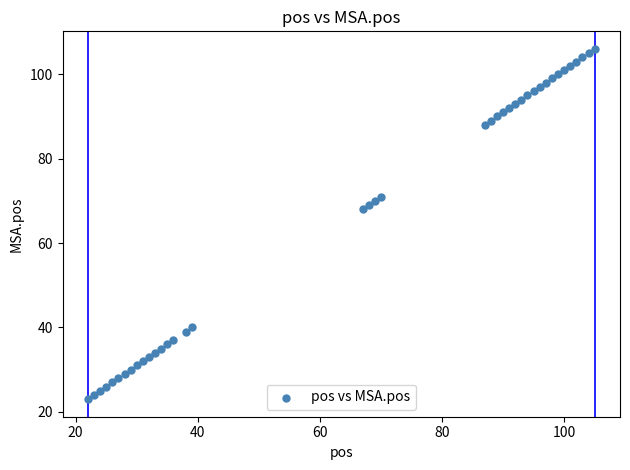

What is the range of X values (max minus min)?

83